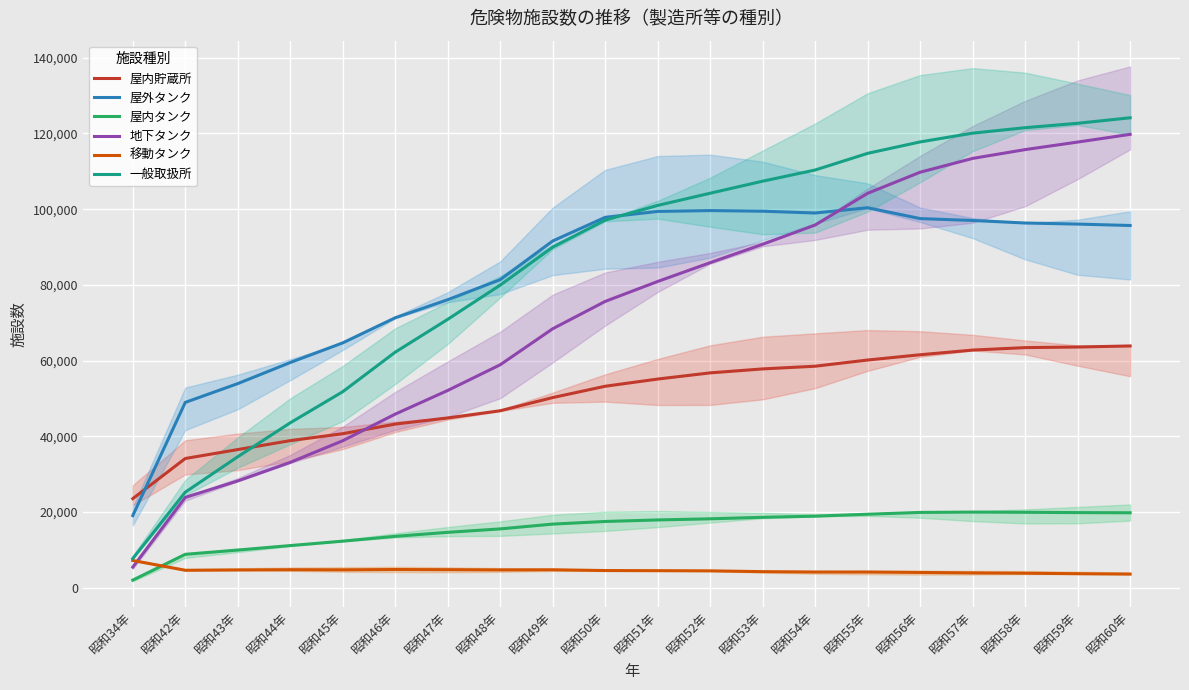

How many categories are shown in the chart?

20